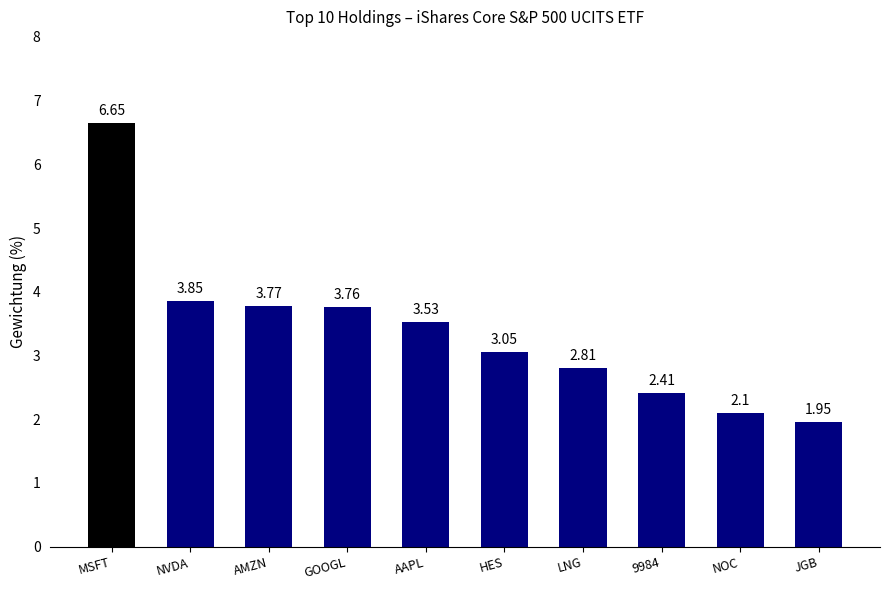

What is the label of the 4th bar from the right?

LNG